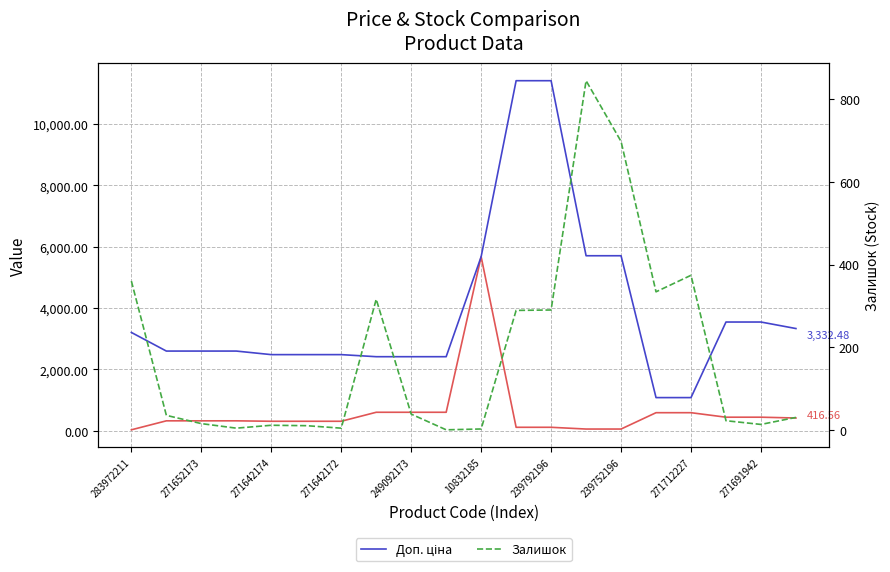

Where is Доп. ціна nearest to the value 6245?

13